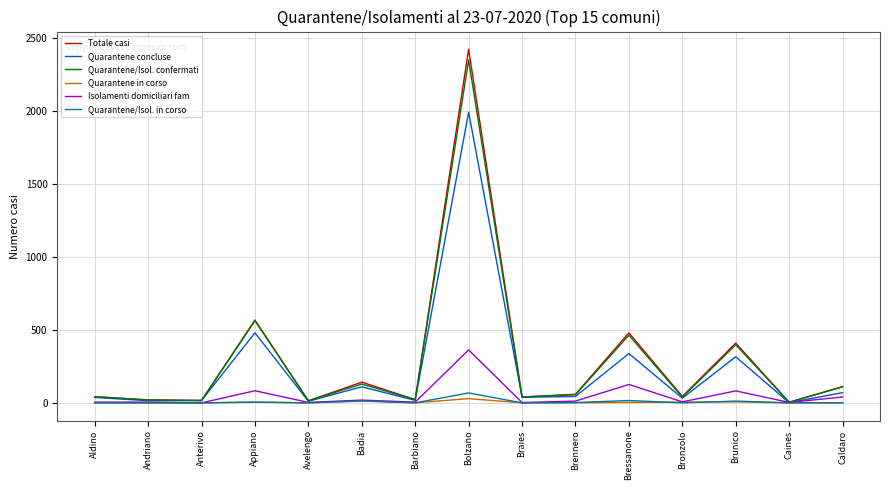

At which label does Quarantene concluse reach its peak?

Bolzano